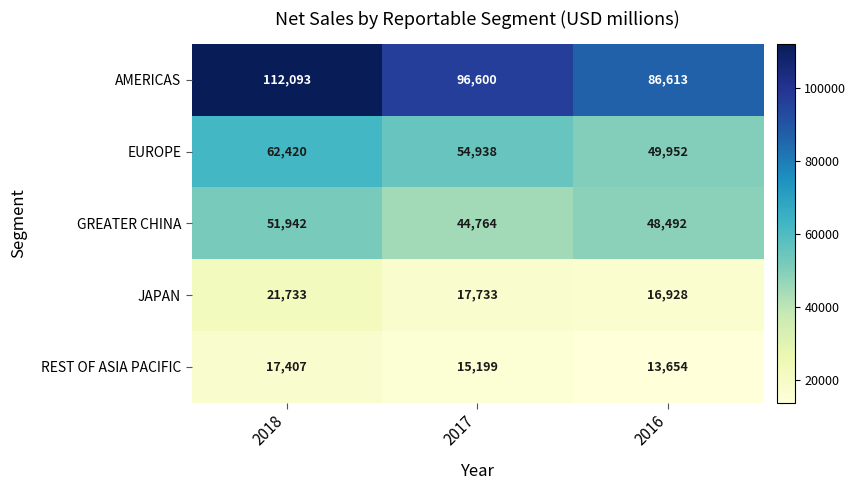

Is it true that GREATER CHINA equals 25622 at 2017?

False